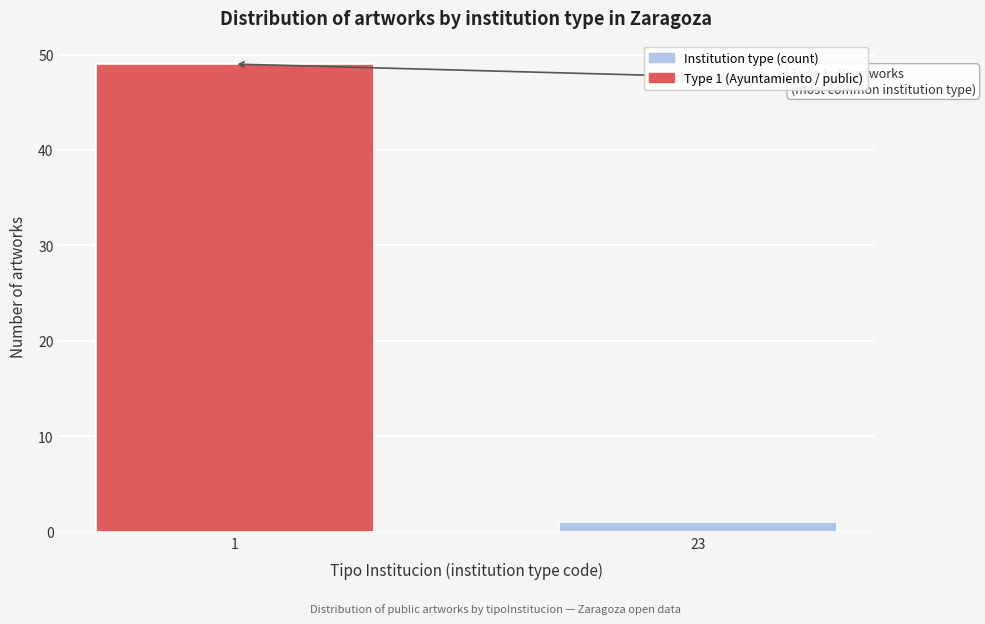

Reading left to right, what are all the values shown in this chart?

49	1